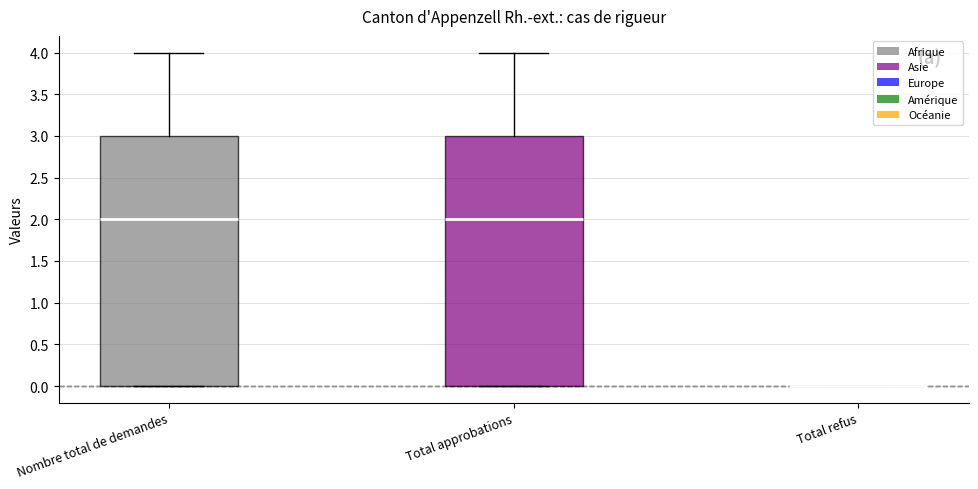

Reading left to right, transcribe this box plot: for each box, give where its median line is, the range the box spans, and where its two whiskers end, as read against the y-axis. The values are not printed on the chart, so give them approximately, as read against the axis.

Nombre total de demandes: median 2, box 0 to 3, whiskers 0 to 4
Total approbations: median 2, box 0 to 3, whiskers 0 to 4
Total refus: box collapsed to a line at 0, whiskers 0 to 0